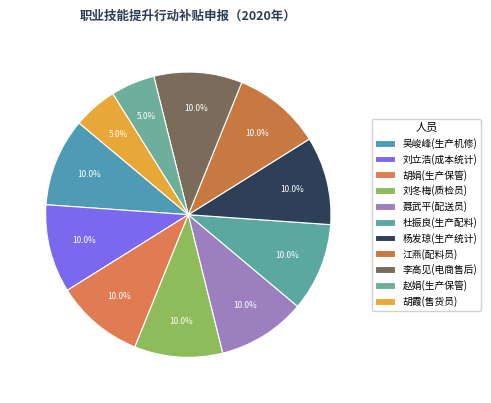

To the nearest percent, what percentage of the pie is 吴峻峰(生产机修)?

10%